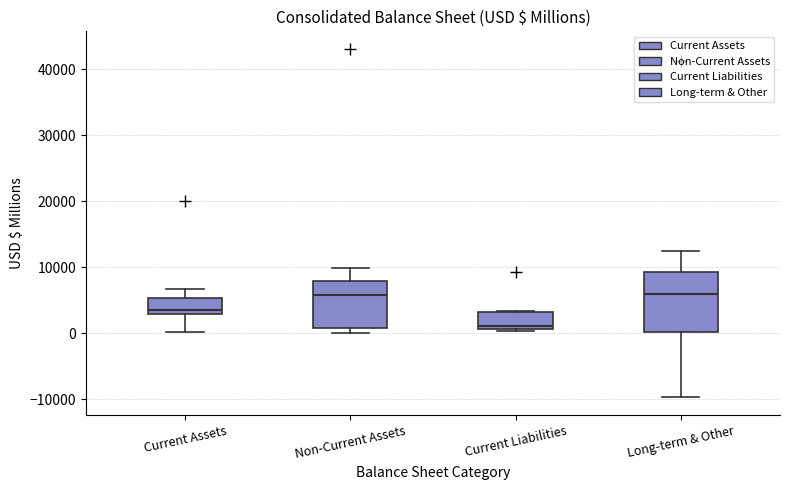

Reading left to right, transcribe this box plot: for each box, give where its median line is, the range the box spans, and where its two whiskers end, as read against the y-axis. The values are not printed on the chart, so give them approximately, as read against the axis.

Current Assets: median 3000 (just above the box's lower edge), box 3000 to 5000, whiskers 0 to 7000
Non-Current Assets: median 6000, box 1000 to 8000, whiskers 0 to 10000
Current Liabilities: median 1000 (just above the box's lower edge), box 1000 to 3000, whiskers 0 to 3000
Long-term & Other: median 6000, box 0 to 9000, whiskers -10000 to 12000